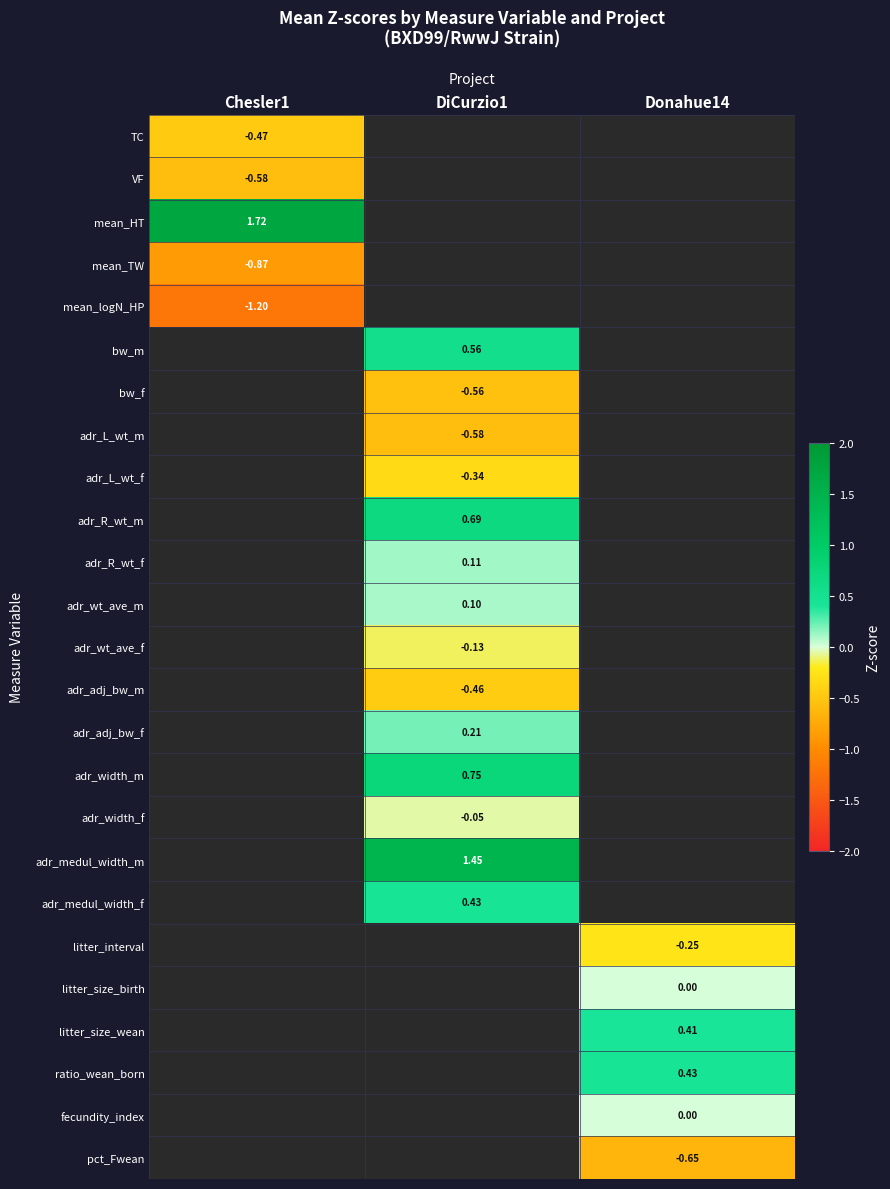

How many values in the bw_m series exceed 0?

1